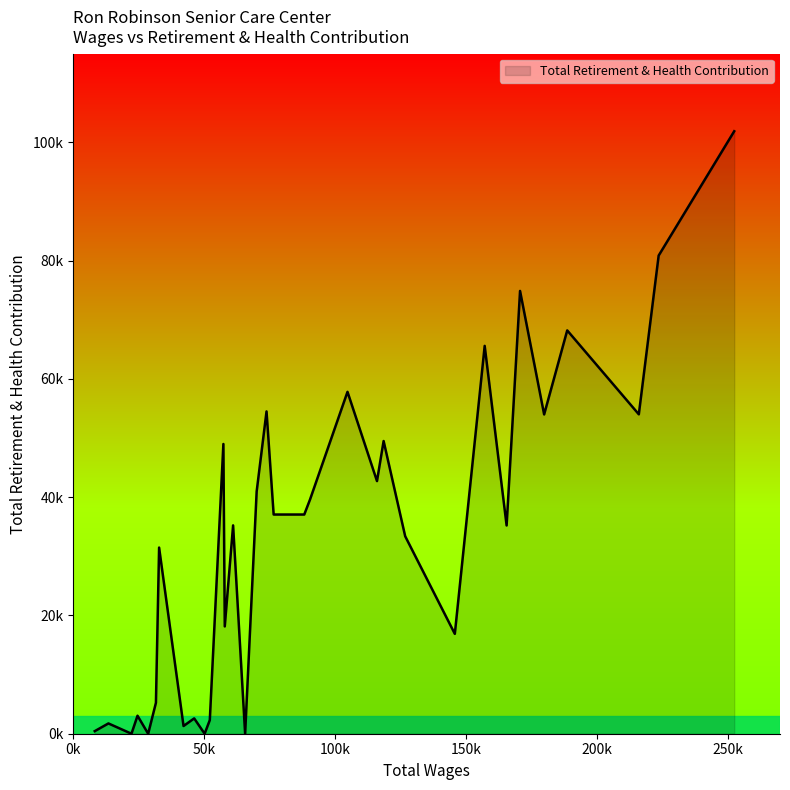

Is this an area chart (filled region under the line)?

Yes